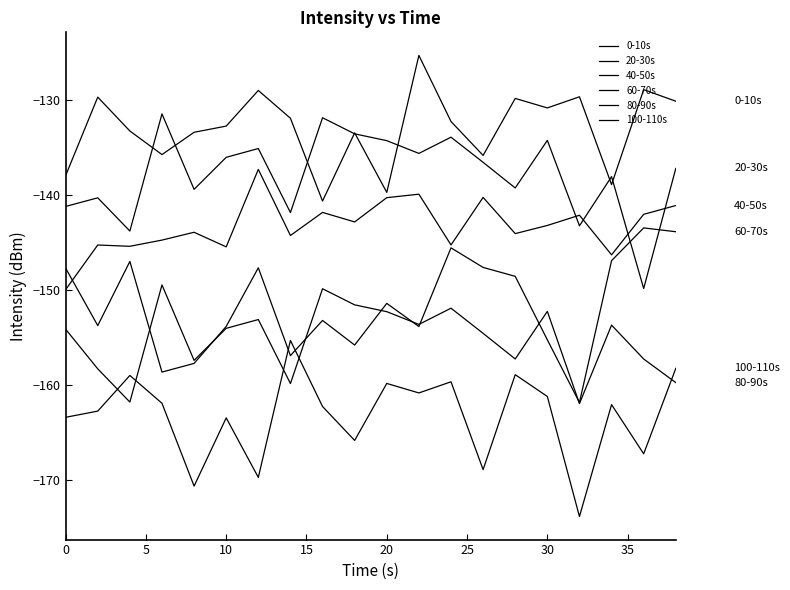

Rank the series by their maximum value, from lowest to highest.

100-110s, 80-90s, 60-70s, 40-50s, 20-30s, 0-10s